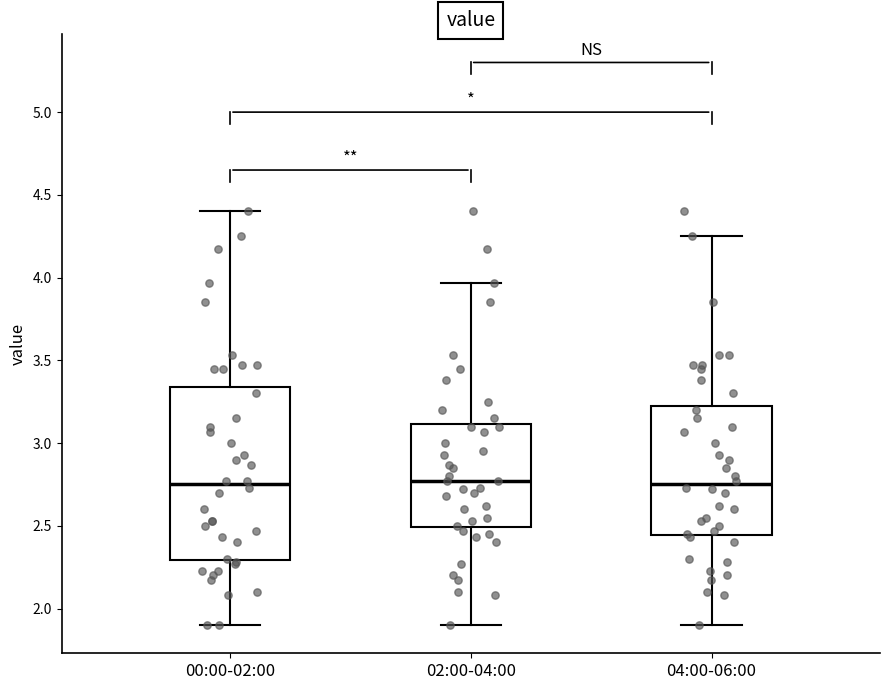

Reading left to right, transcribe this box plot: for each box, give where its median line is, the range the box spans, and where its two whiskers end, as read against the y-axis. The values are not printed on the chart, so give them approximately, as read against the axis.

00:00-02:00: median 2.75, box 2.30 to 3.35, whiskers 1.90 to 4.40
02:00-04:00: median 2.75, box 2.50 to 3.10, whiskers 1.90 to 3.95
04:00-06:00: median 2.75, box 2.45 to 3.25, whiskers 1.90 to 4.25